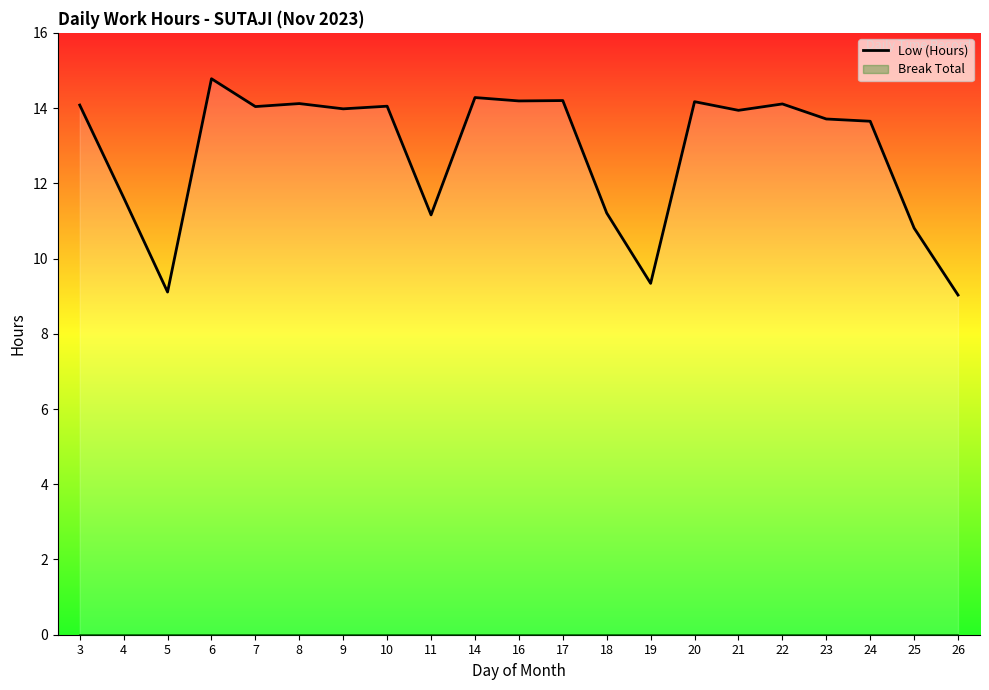

List the labels in order of value, smallest first.

26, 5, 19, 25, 11, 18, 4, 24, 23, 21, 9, 7, 10, 3, 22, 8, 20, 16, 17, 14, 6